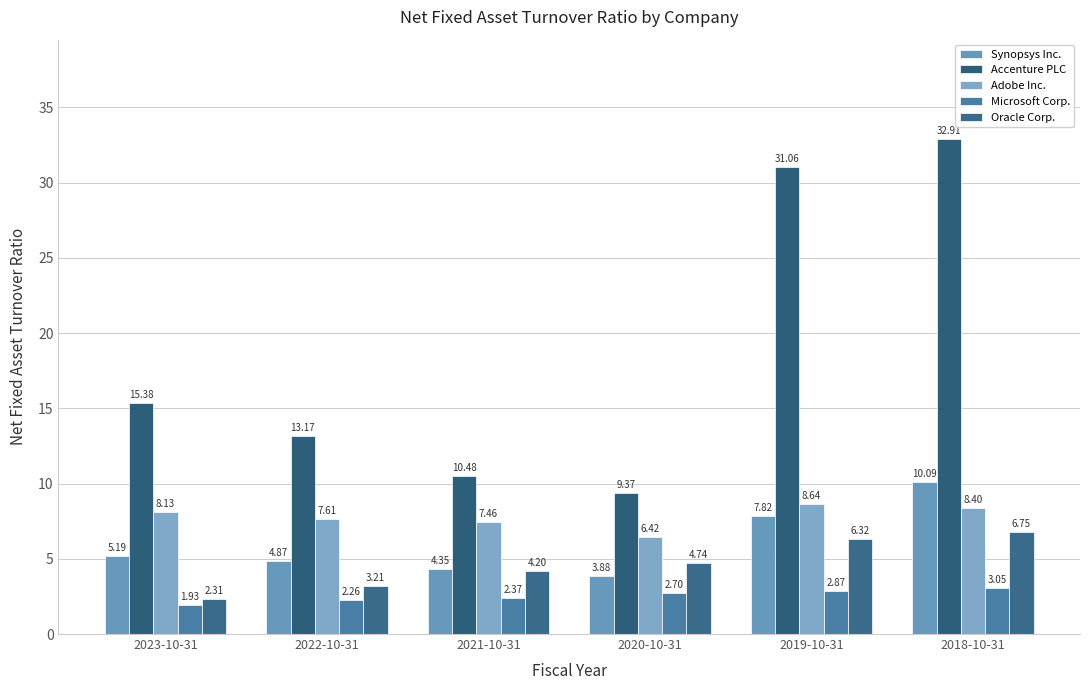

What are all the series names shown in the legend?

Synopsys Inc., Accenture PLC, Adobe Inc., Microsoft Corp., Oracle Corp.